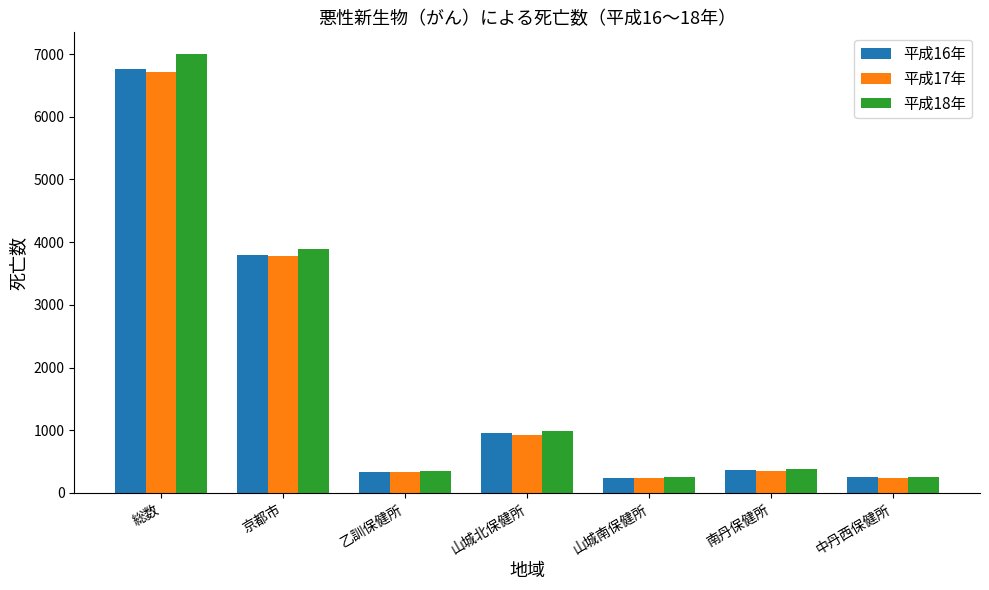

What are all the series names shown in the legend?

平成16年, 平成17年, 平成18年